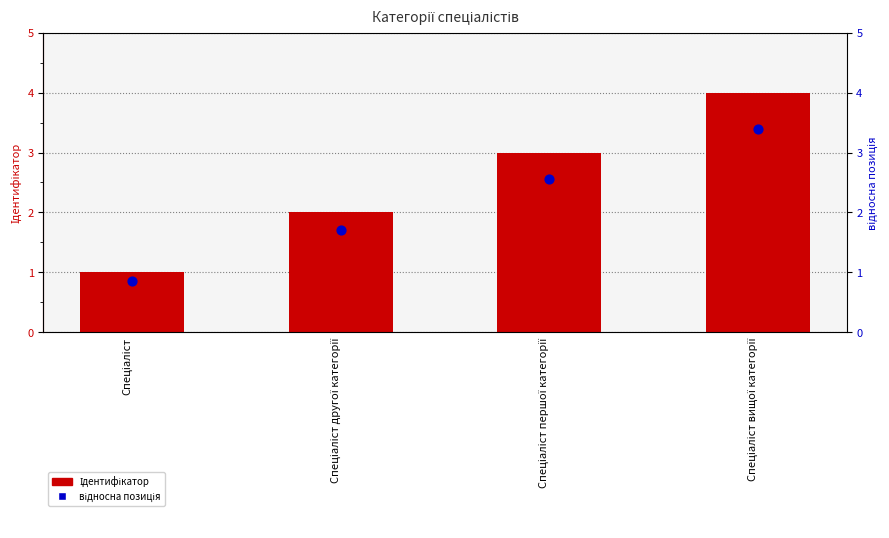

Which series has the largest Y range (max minus min)?

Ідентифікатор